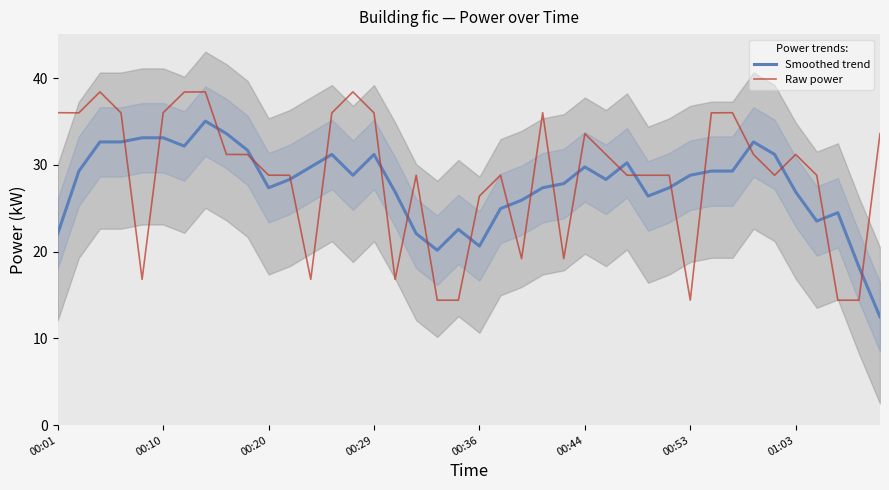

What is the minimum value for Smoothed trend?

12.5